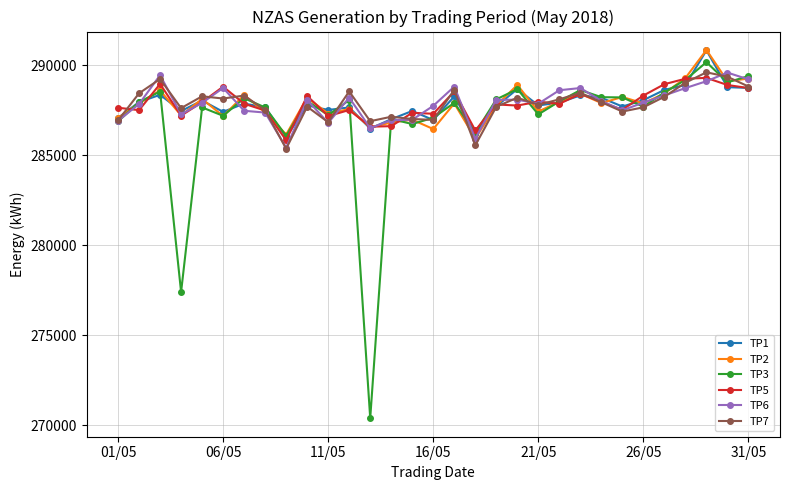

How many values in the TP7 series are below 287949?

15